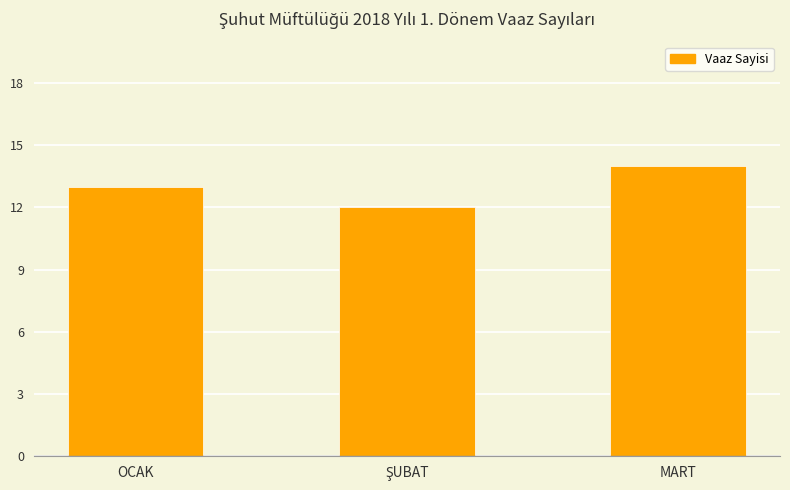

What is the value of the 1st bar from the left?

13